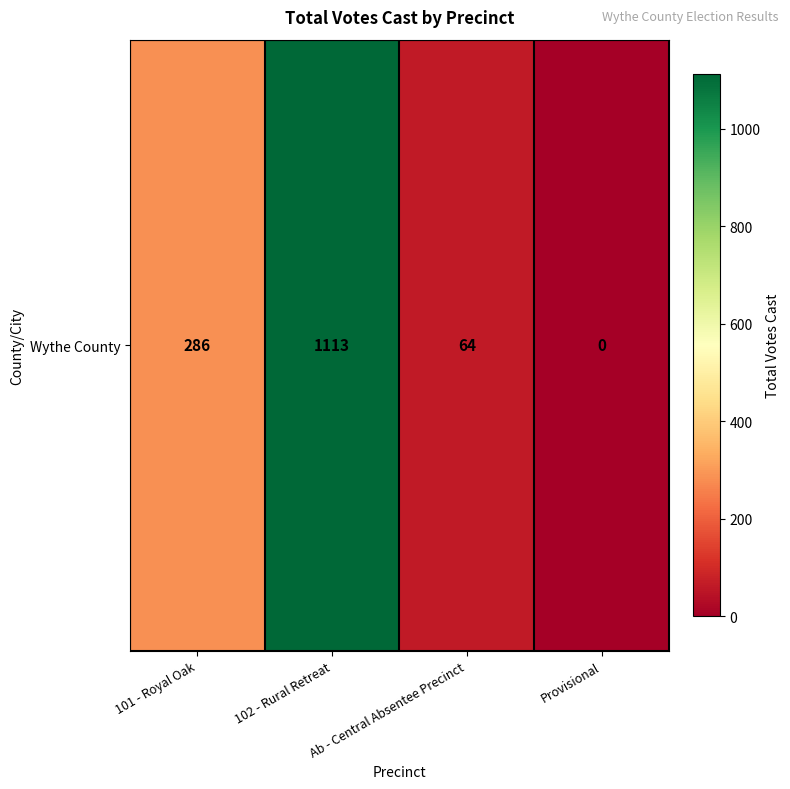

How many values exceed 286?

1